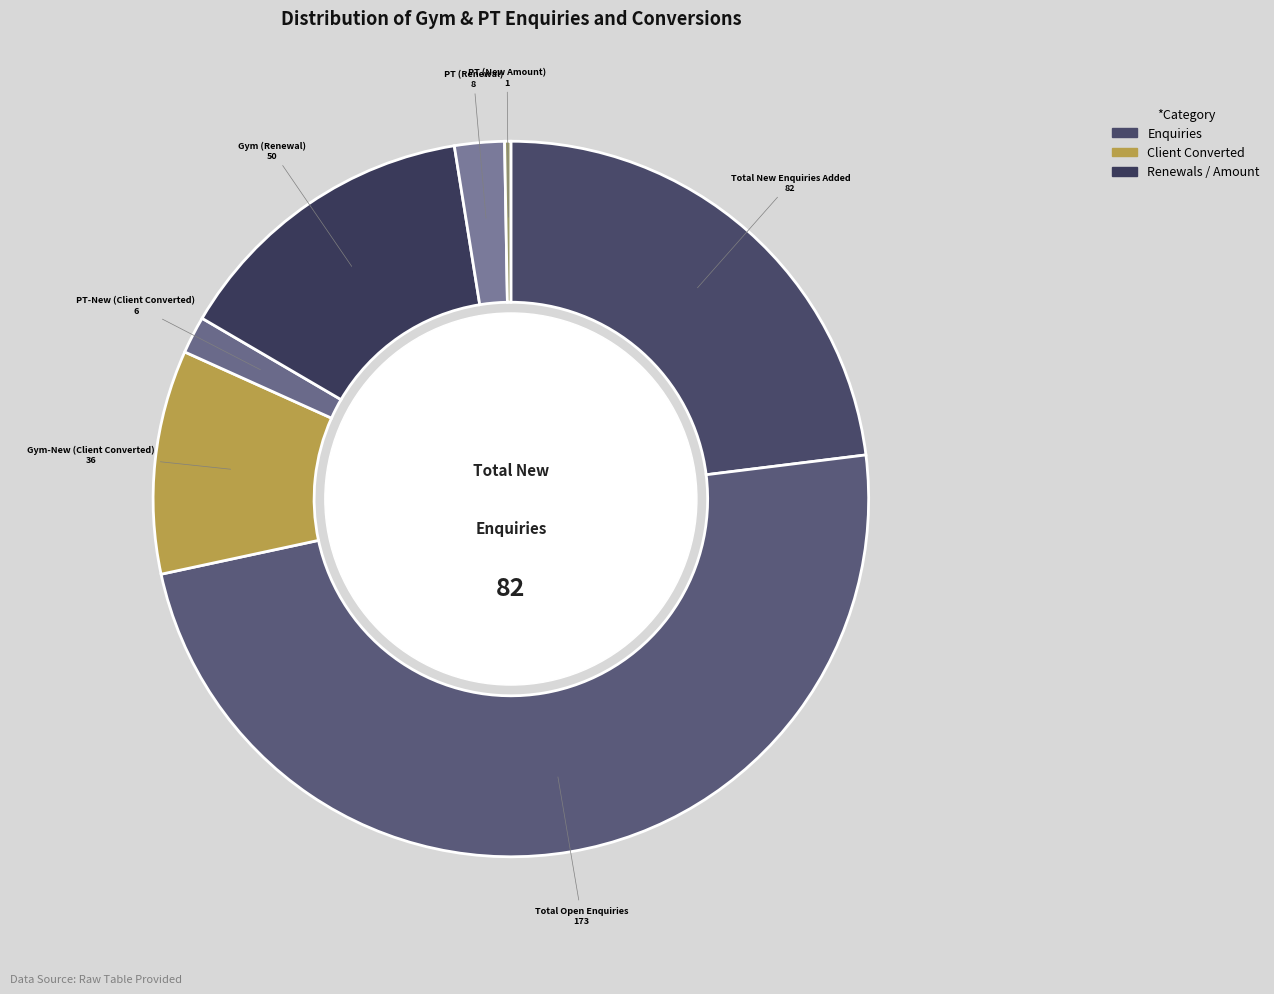

To the nearest percent, what is the average slice percentage?

14%